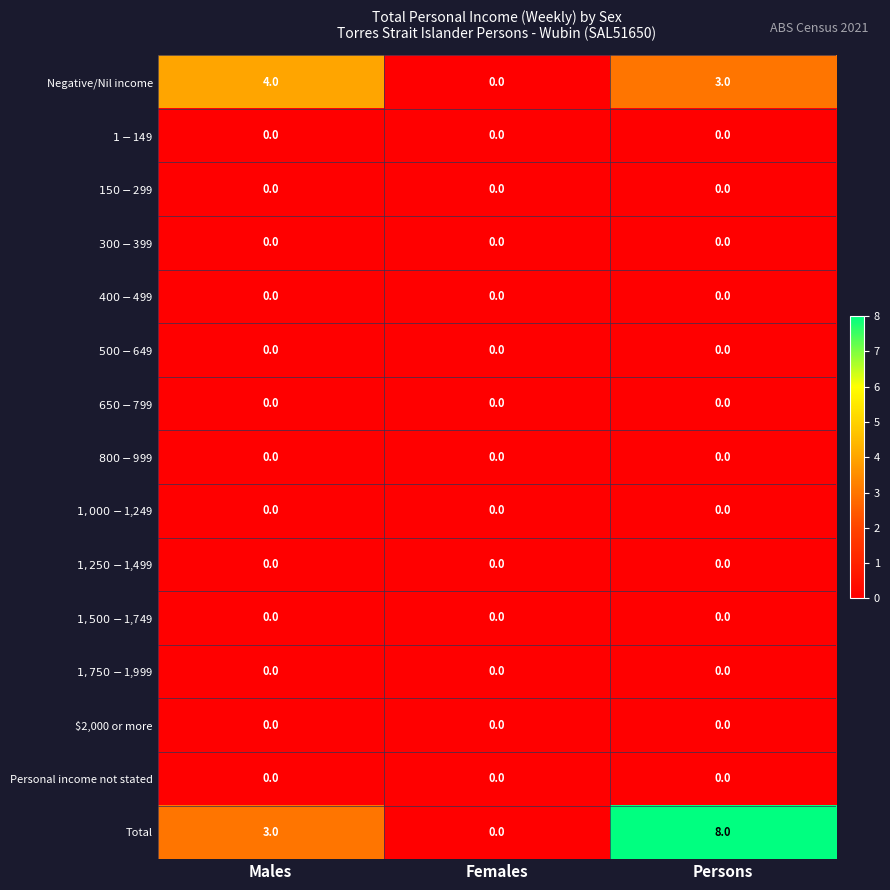

Which series has the widest spread of values?

Total